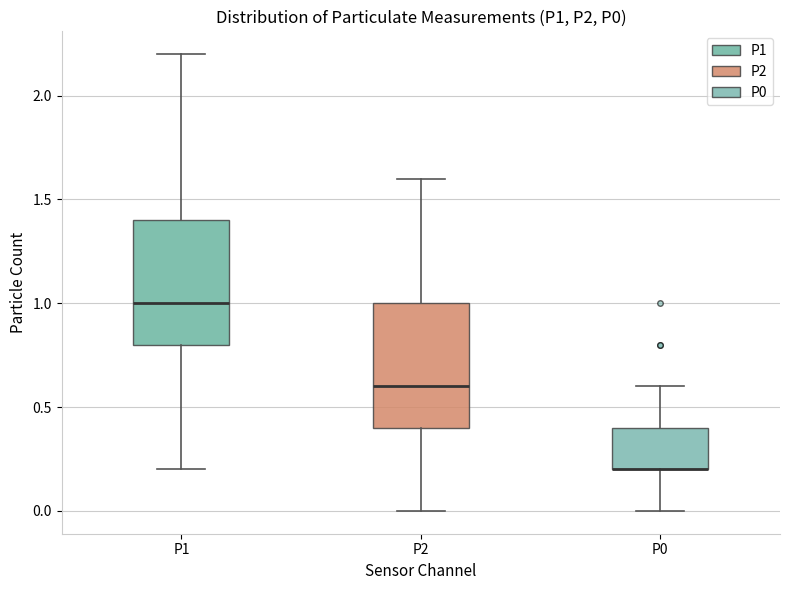

Reading left to right, transcribe this box plot: for each box, give where its median line is, the range the box spans, and where its two whiskers end, as read against the y-axis. The values are not printed on the chart, so give them approximately, as read against the axis.

P1: median 1.0, box 0.8 to 1.4, whiskers 0.2 to 2.2
P2: median 0.6, box 0.4 to 1.0, whiskers 0.0 to 1.6
P0: median 0.2 (drawn on the box's lower edge), box 0.2 to 0.4, whiskers 0.0 to 0.6